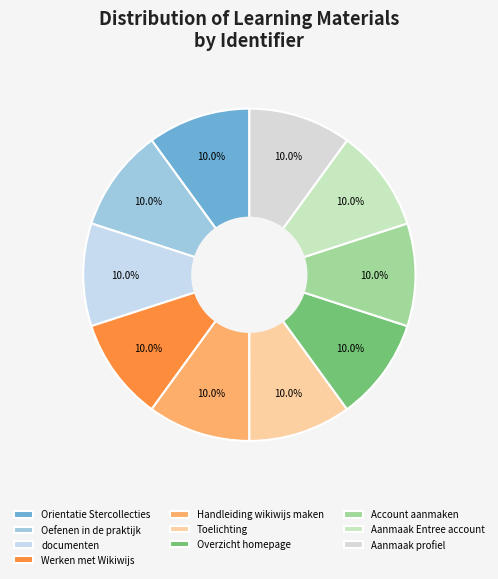

Count the number of slices in the pie.

10